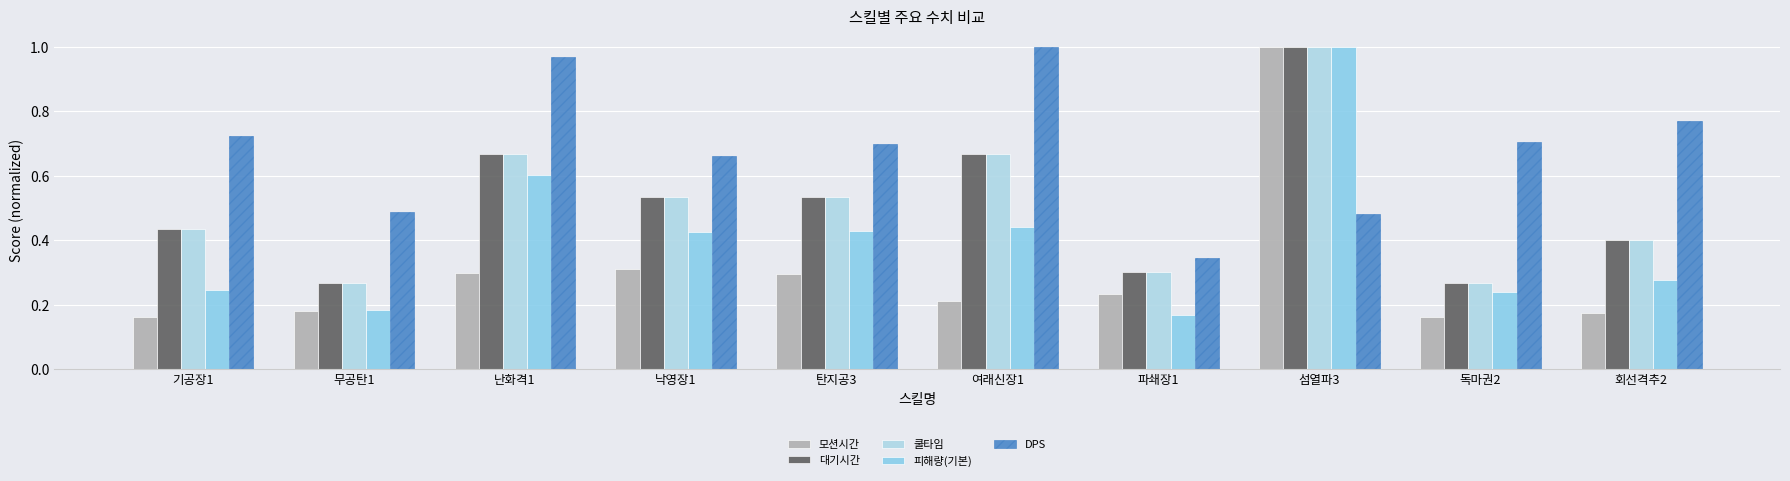

How many data points does each series have?

10